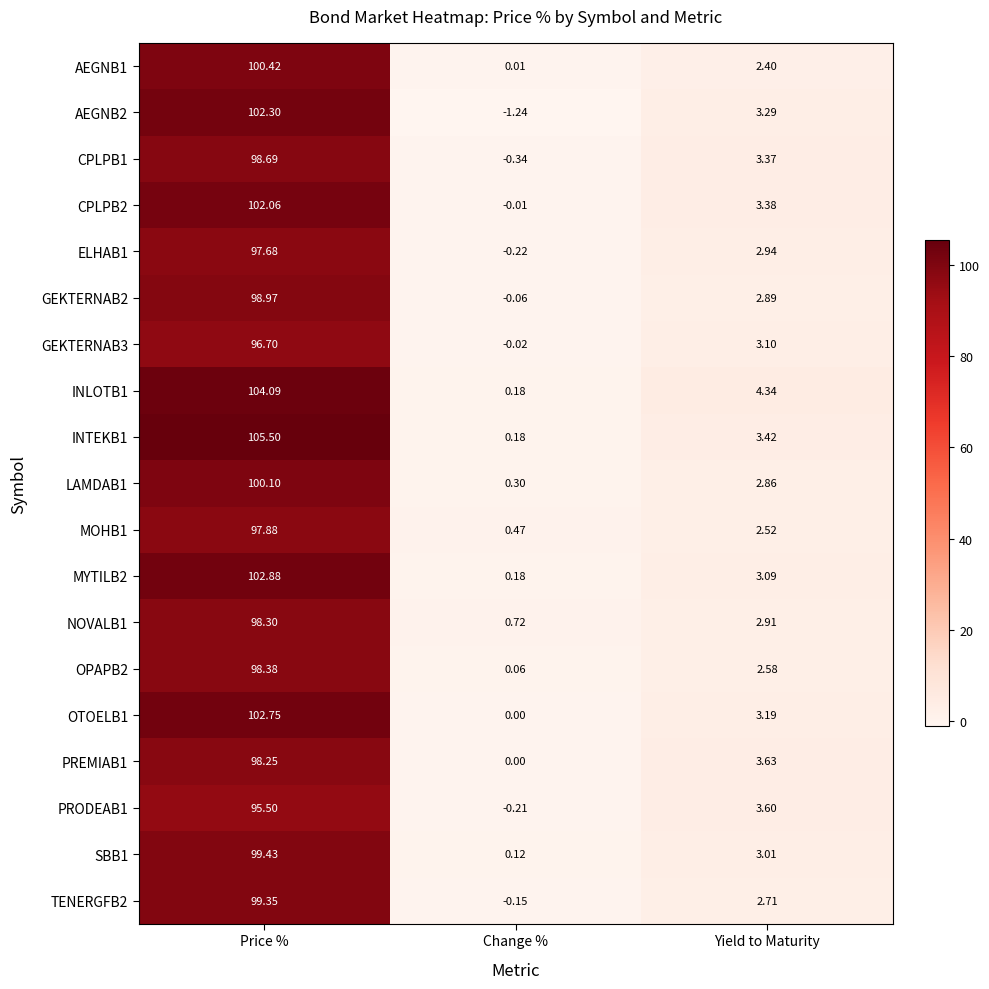

How many values in the INLOTB1 series are below 4?

1